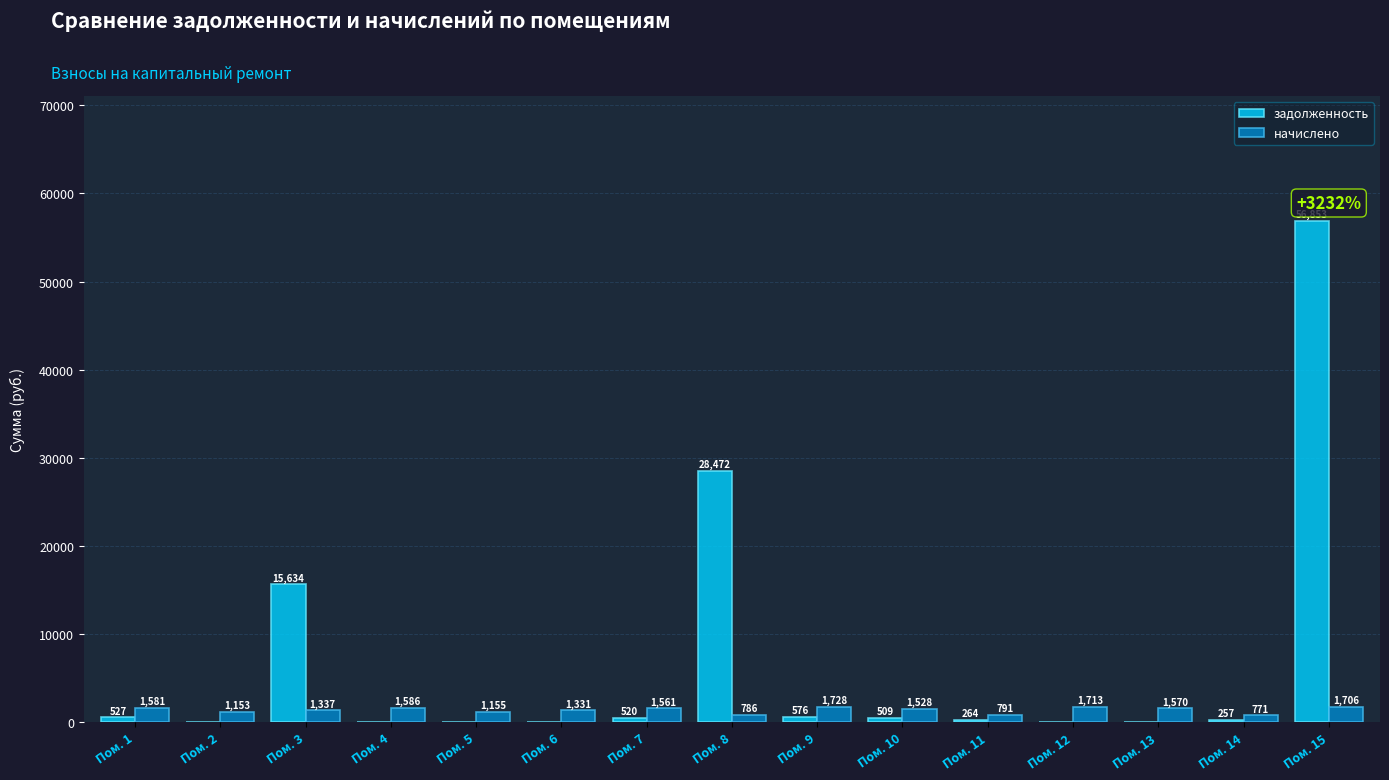

How many data points in начислено are above 1528?

8